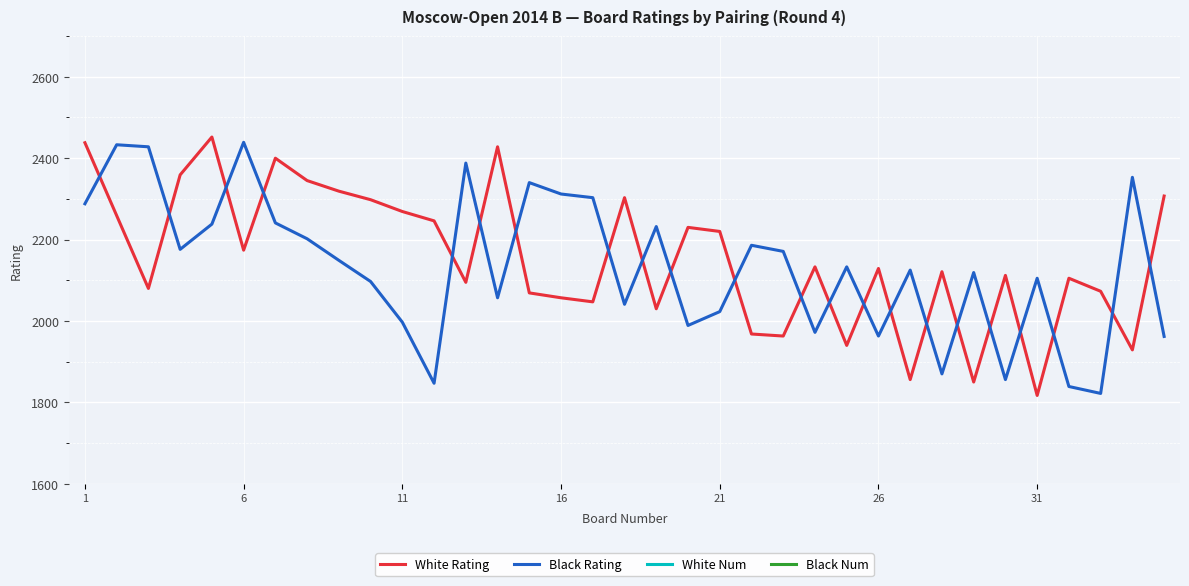

True or false: Black Num has more than 1 interior local peaks.

True